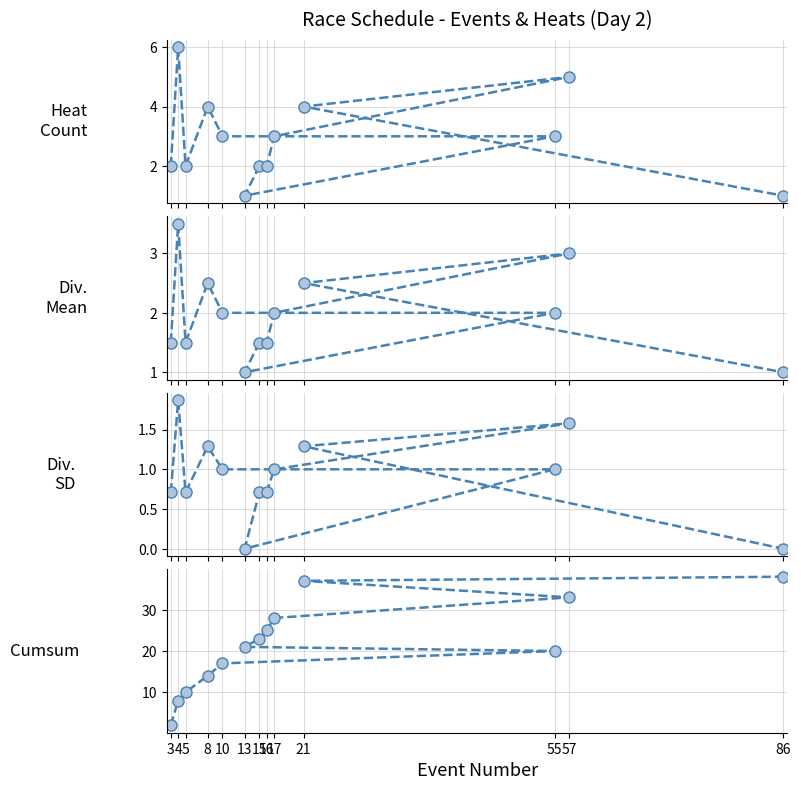

Reading left to right, what are all the values shown in this chart?

Heat Count: 3=2.0	4=6.0	5=2.0	8=4.0	10=3.0	55=3.0	13=1.0	15=2.0	16=2.0	17=3.0	57=5.0	21=4.0	86=1.0
Division Mean: 3=1.5	4=3.5	5=1.5	8=2.5	10=2.0	55=2.0	13=1.0	15=1.5	16=1.5	17=2.0	57=3.0	21=2.5	86=1.0
Division SD: 3=0.7	4=1.9	5=0.7	8=1.3	10=1.0	55=1.0	13=0.0	15=0.7	16=0.7	17=1.0	57=1.6	21=1.3	86=0.0
Race Count Cumsum: 3=2.0	4=8.0	5=10.0	8=14.0	10=17.0	55=20.0	13=21.0	15=23.0	16=25.0	17=28.0	57=33.0	21=37.0	86=38.0